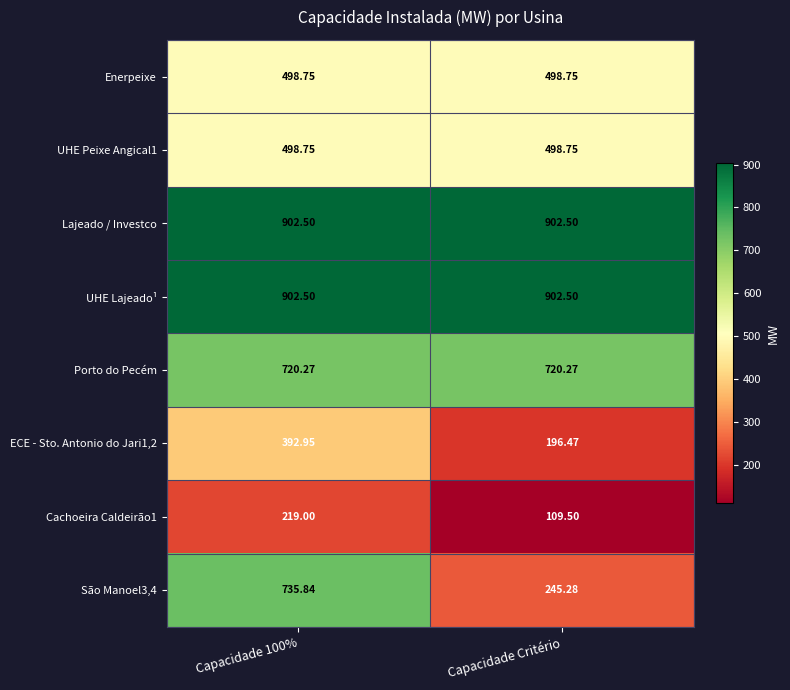

What is the total value across all series at Capacidade Critério?

4074.0